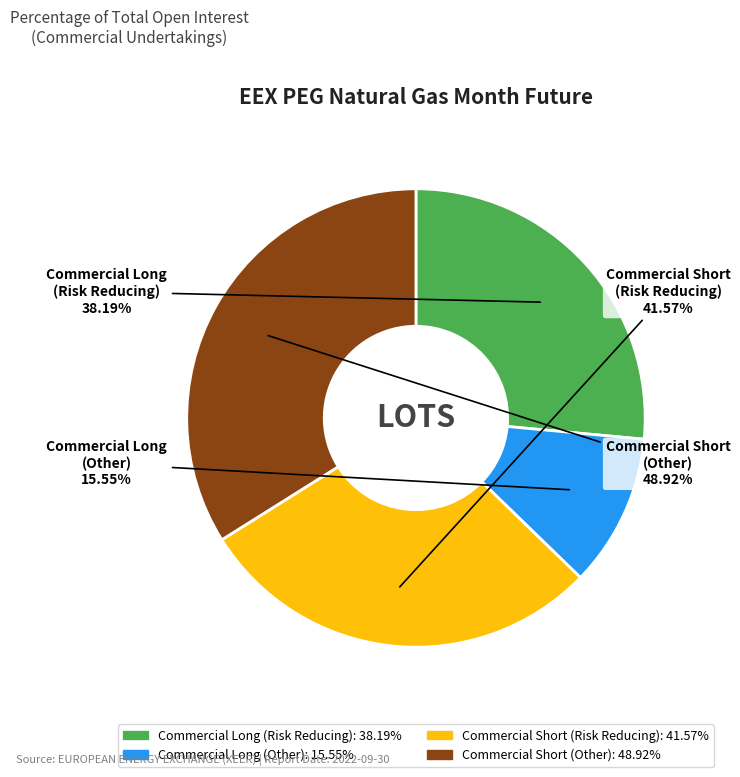

What percentage is the Commercial Long
(Other) slice, to the nearest percent?

11%